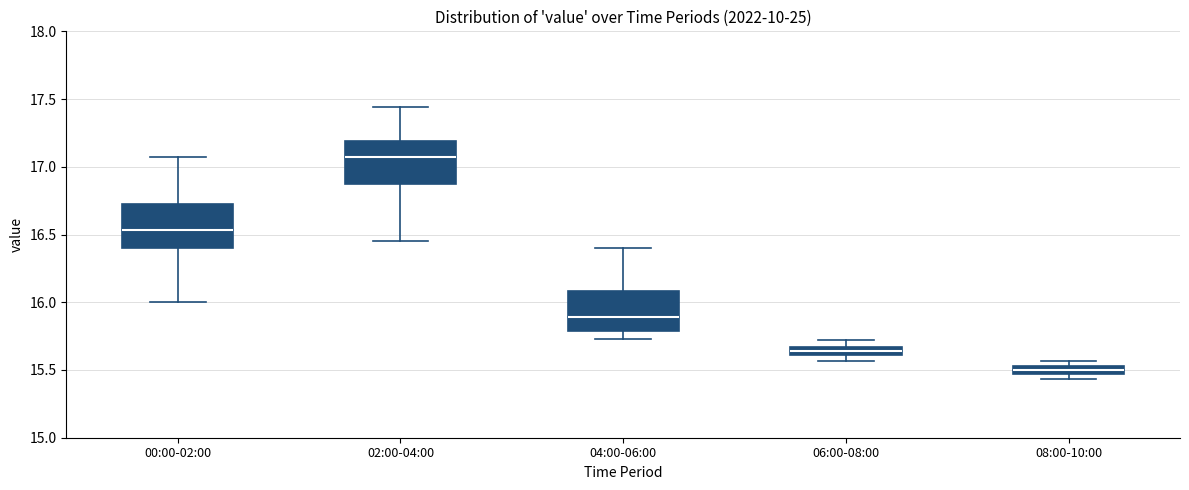

Where does the upper whisker of the box for 00:00-02:00 end on the y-axis? The values are not printed on the chart, so give them approximately, as read against the axis.

17.05